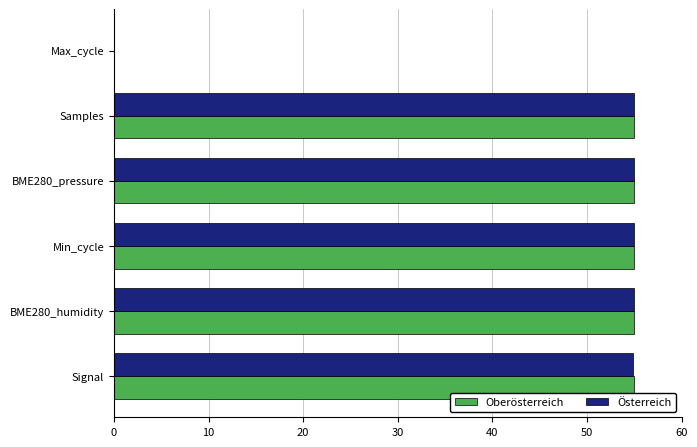

At how many categories does at least one series exceed 41?

5